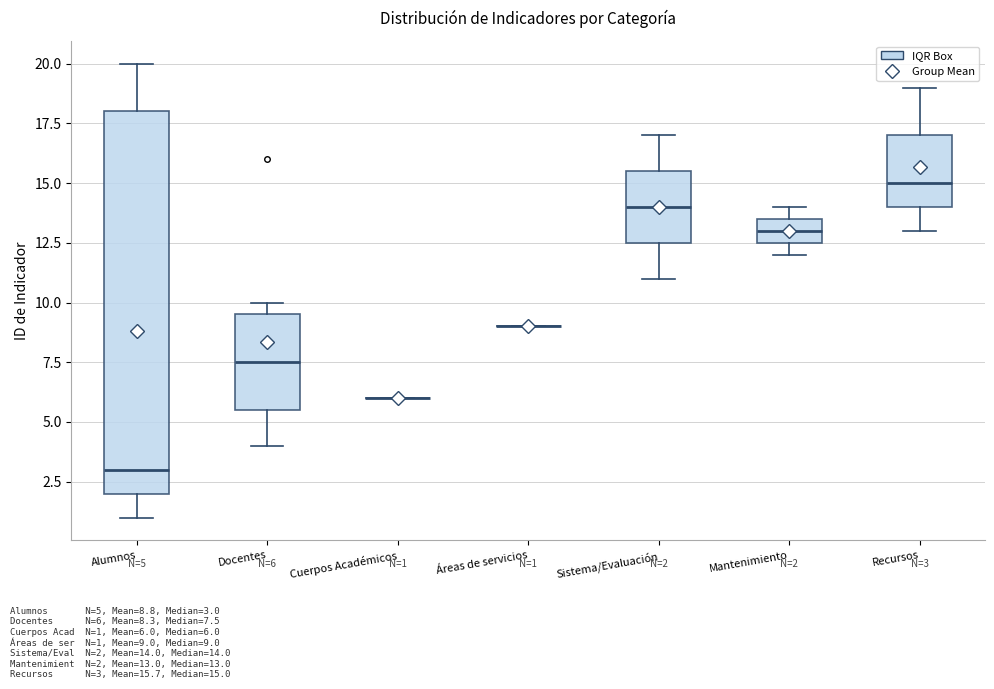

Comparing the boxes themselves (not the whiskers), which one is the tallest?

Alumnos